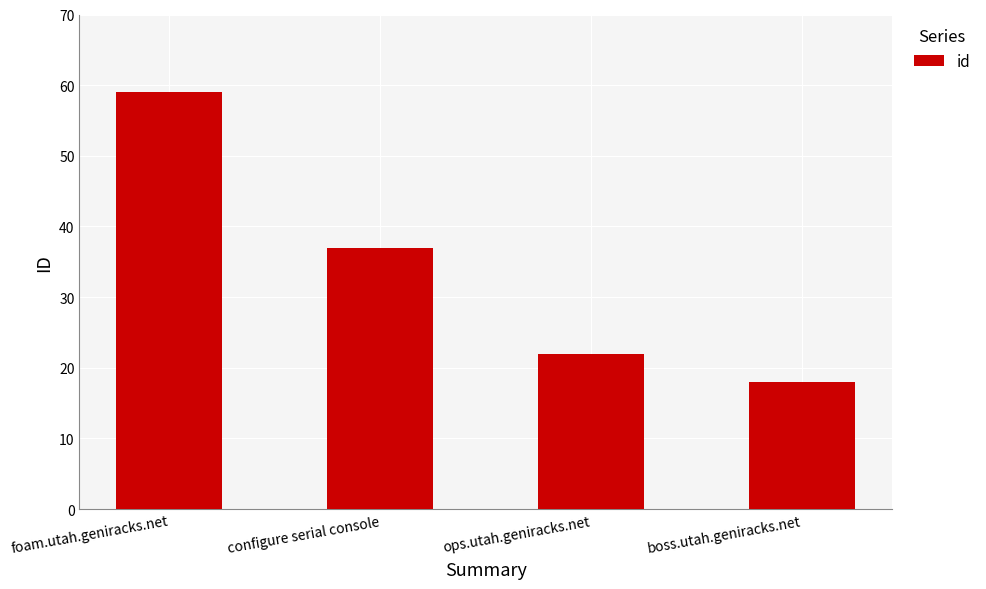

Are the bars grouped side by side (vs. stacked)?

No